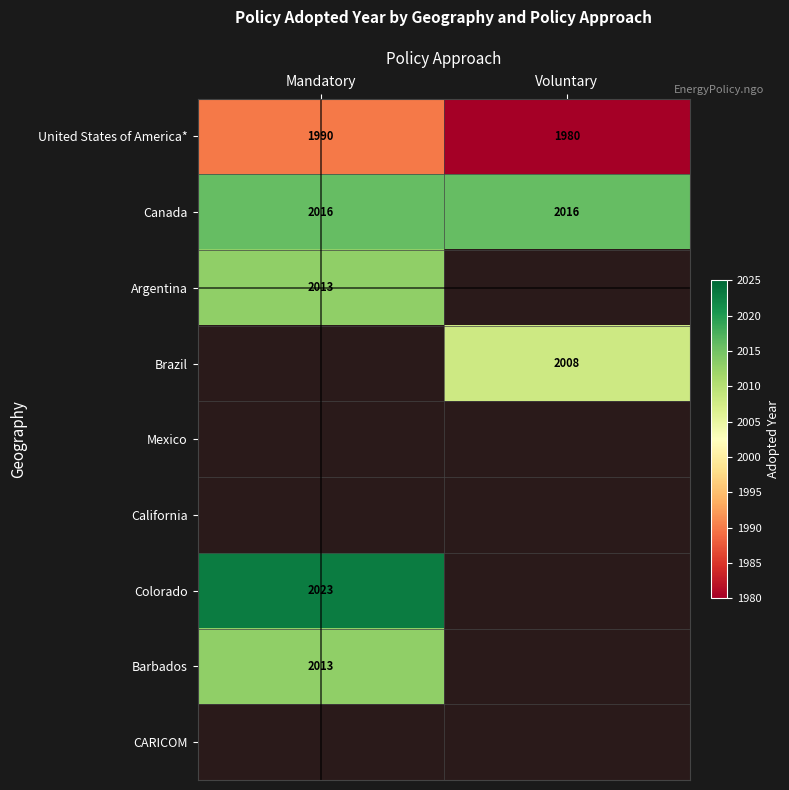

What is the average value of the Canada series?

2016